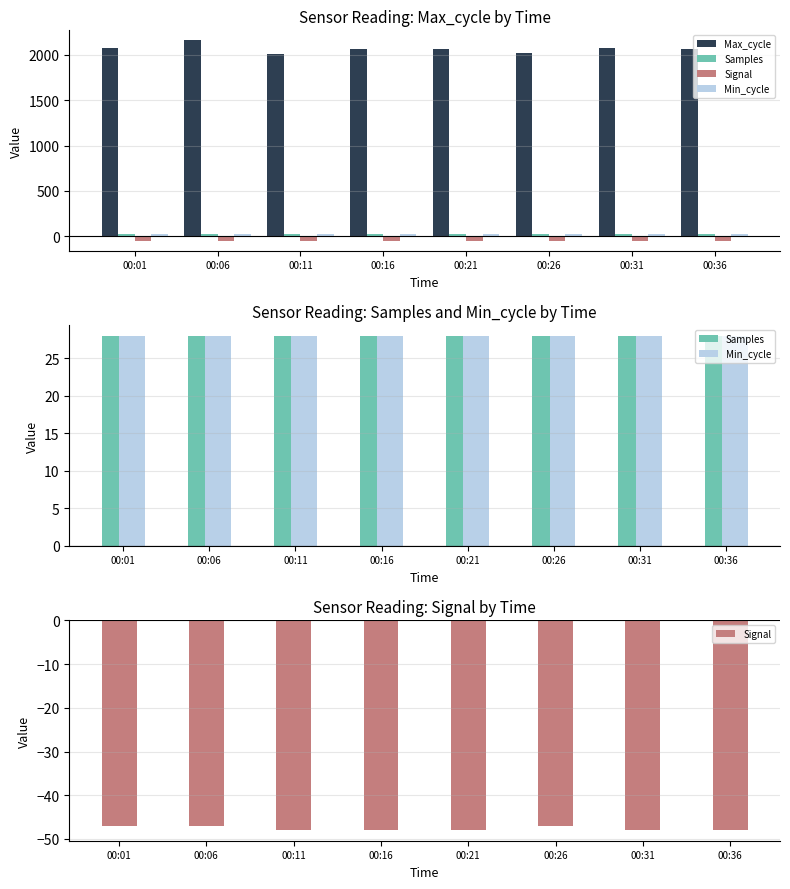

What is the sum of all Signal values?

-381